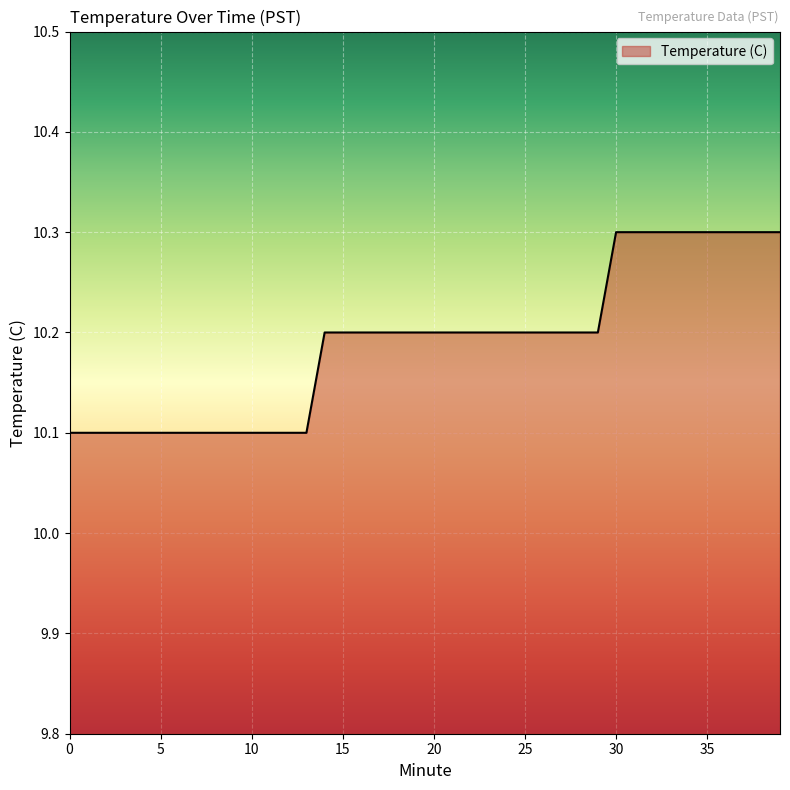

What is the maximum value shown in the chart?

10.3